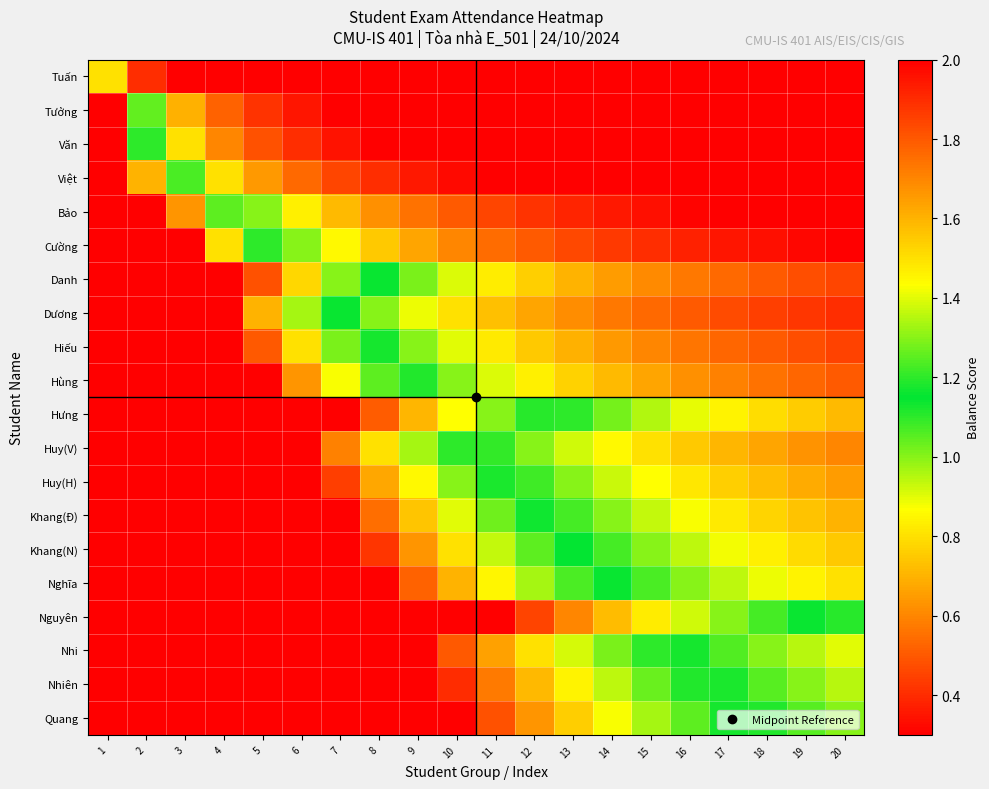

Rank the series at 8 from highest to lowest value.

Nguyên, Quang, Nhiên, Nhi, Nghĩa, Khang(N), Hưng, Khang(Đ), Huy(H), Huy(V), Hùng, Danh, Hiếu, Dương, Cường, Bảo, Việt, Văn, Tưởng, Tuấn